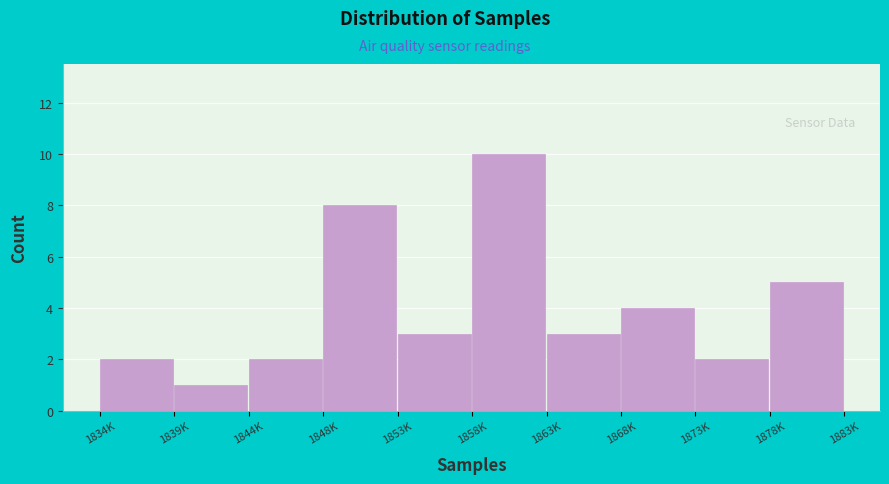

Reading left to right, what are all the values shown in this chart?

2	1	2	8	3	10	3	4	2	5